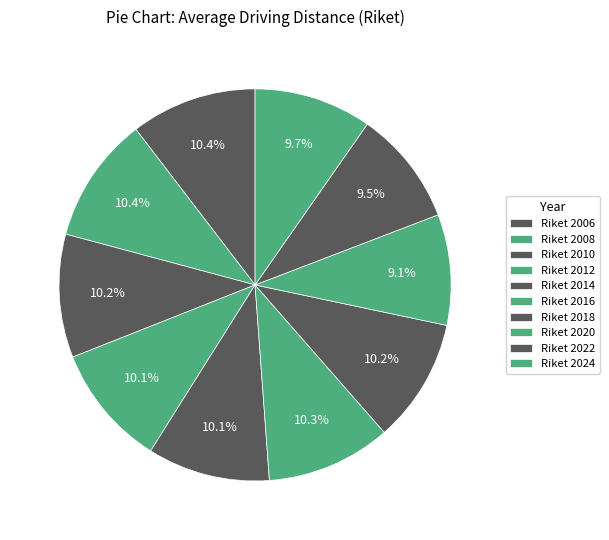

How many segments does this pie chart have?

10